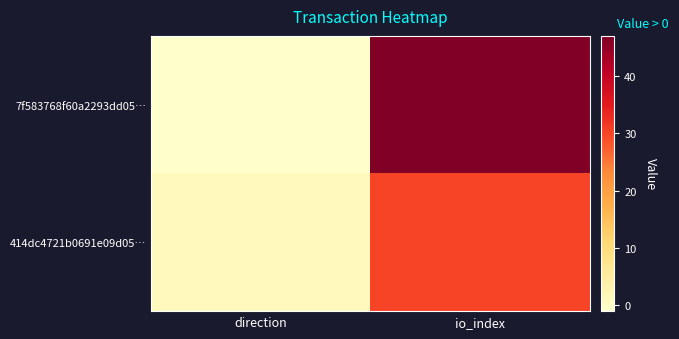

Reading right to left, extract all data points from this chart.

7f583768f60a2293dd05…: io_index=47	direction=-1
414dc4721b0691e09d05…: io_index=30	direction=1